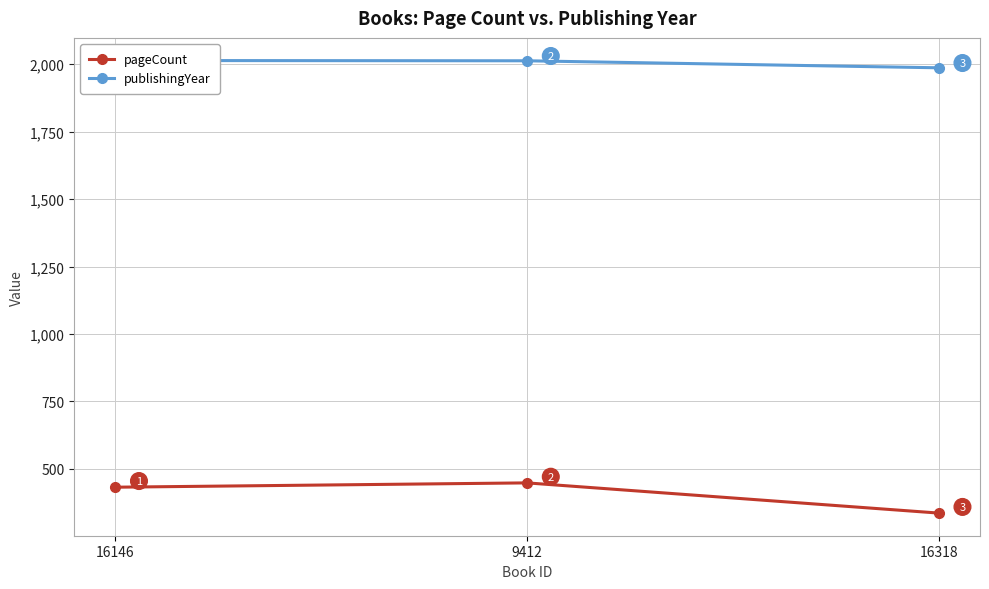

What is the spread (max minus min) of values at 16146?

1582